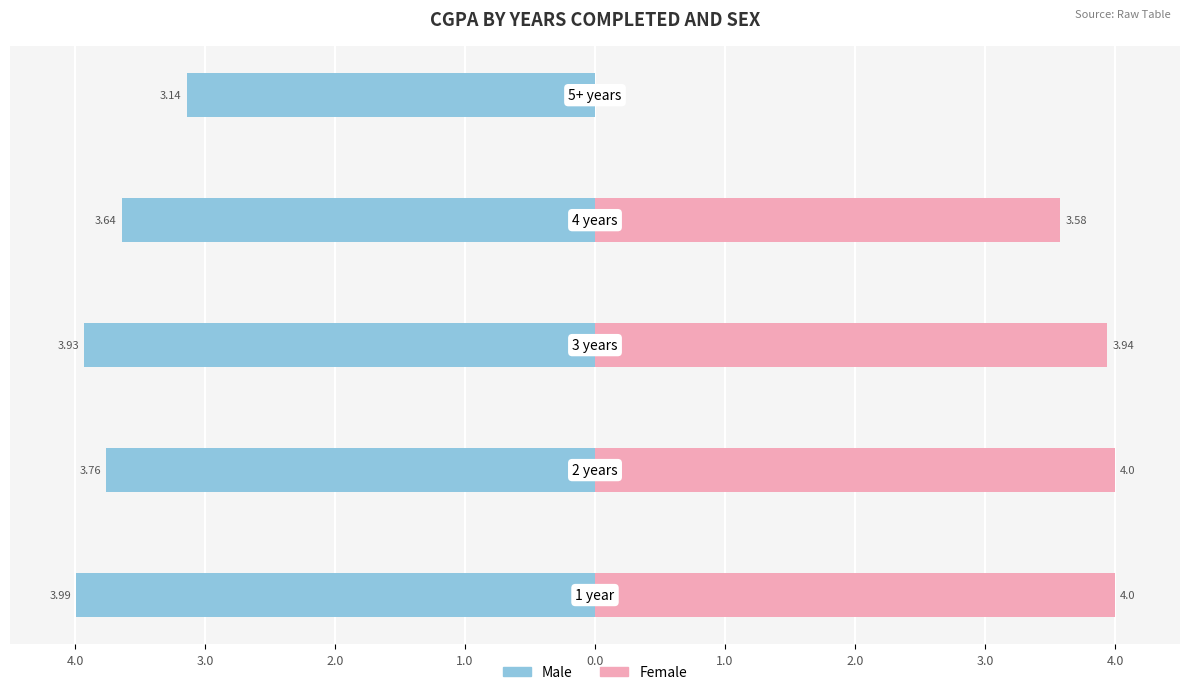

What position from the left is 0.0?

5